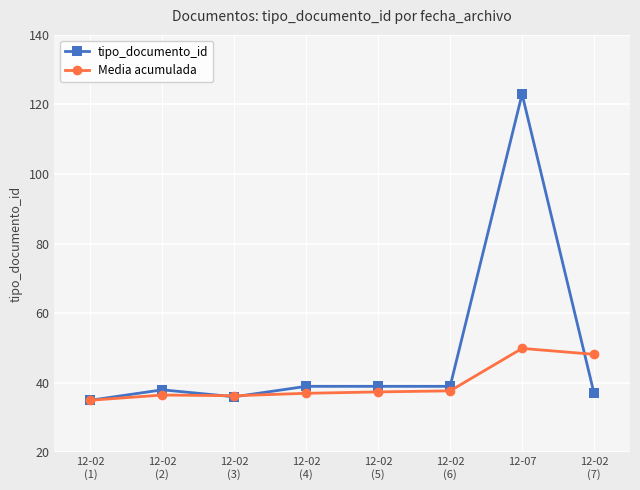

List the series in order of their overall mean, highest first.

tipo_documento_id, Media acumulada